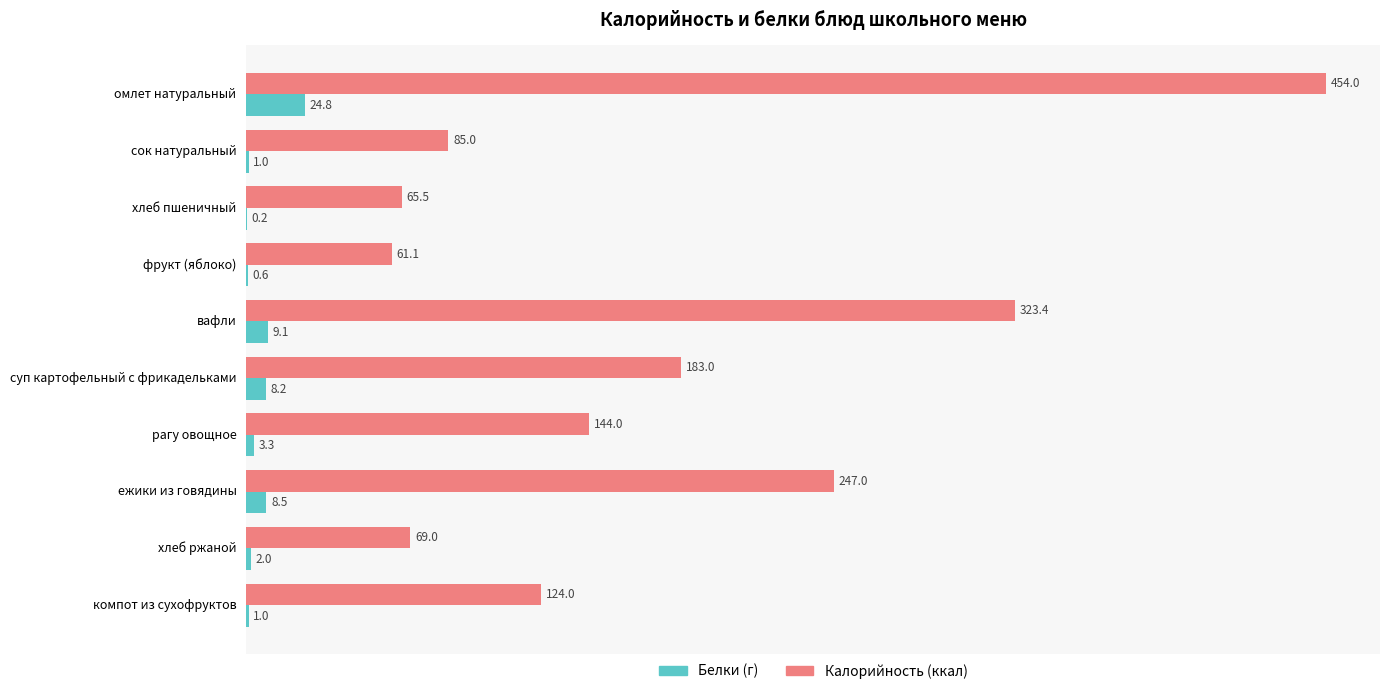

What is the maximum value shown in the chart?

454.0